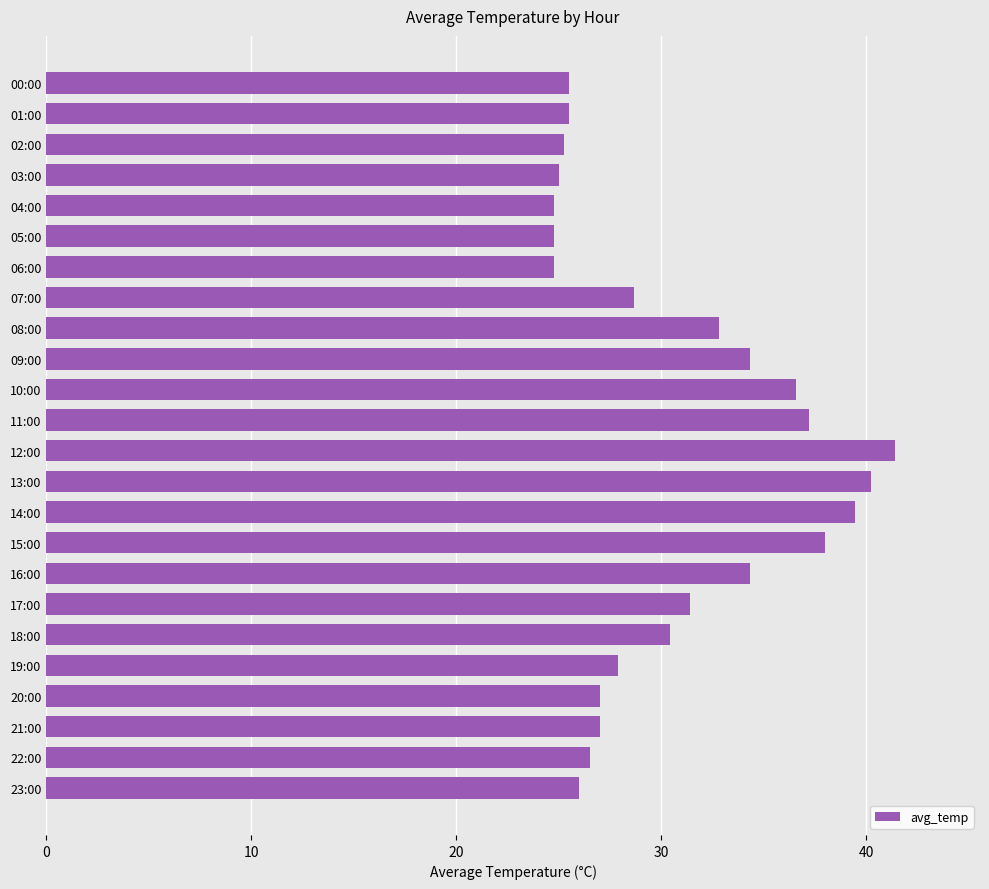

What is the average value?

30.6